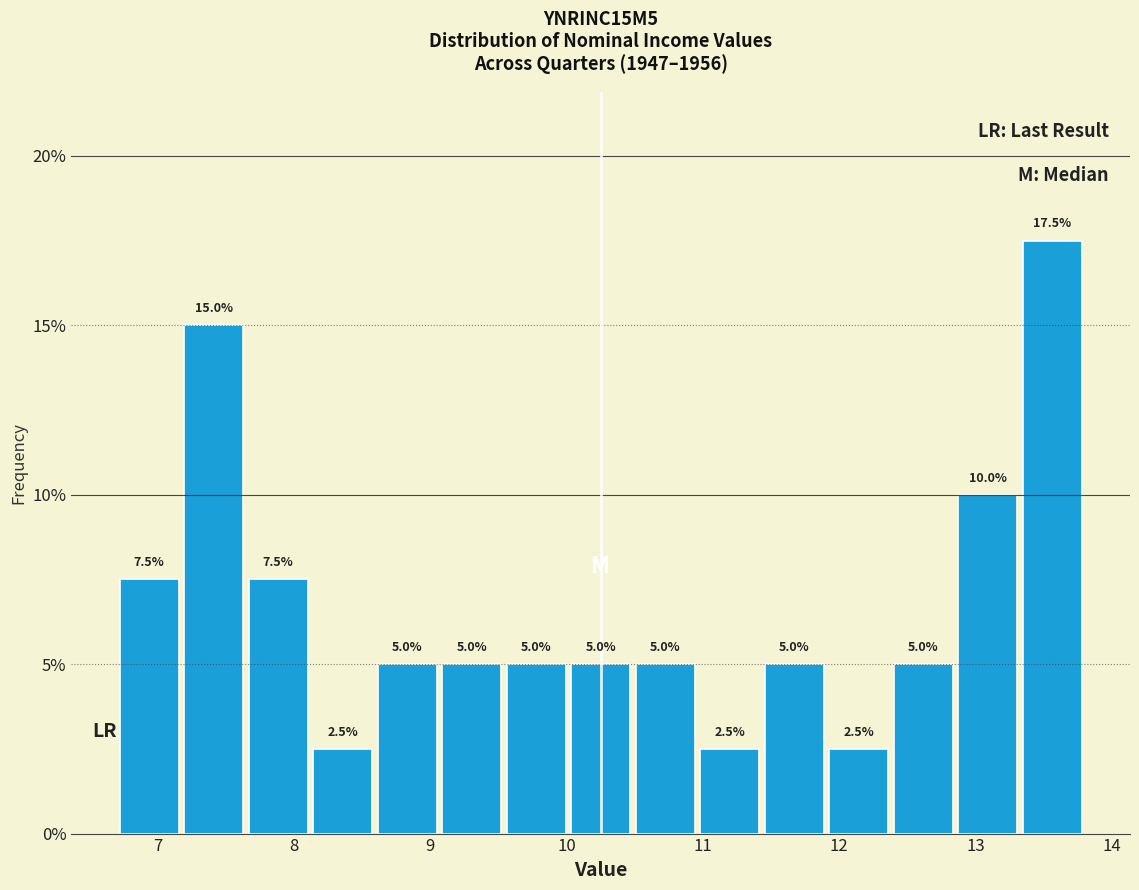

How tall is the bar that spans 10.0 to 10.5 on the x-axis? The bar edges are not printed on the chart, so give them approximately, as read against the axis.

5.0